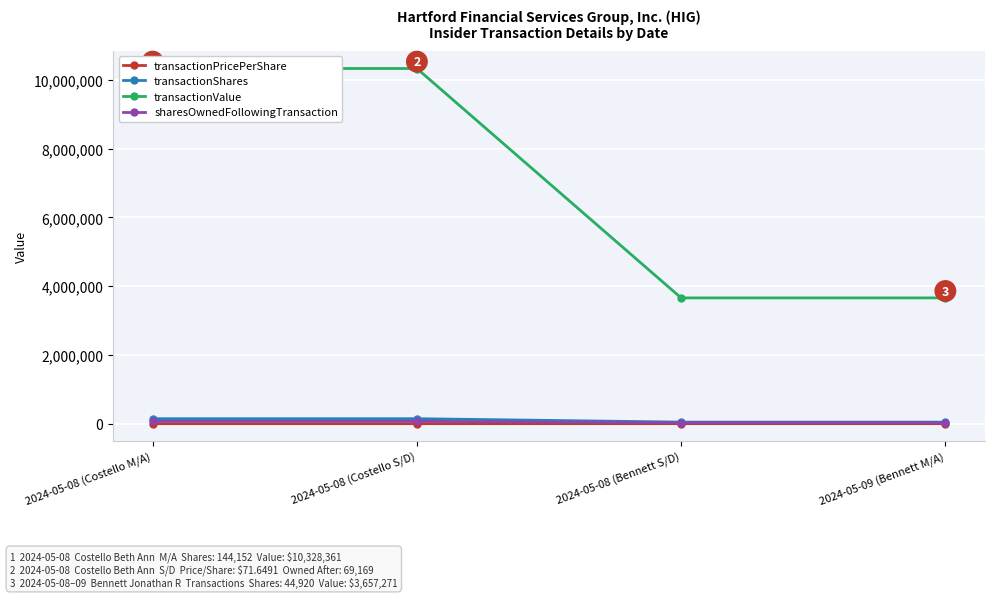

Which series has the largest total across all categories?

transactionValue